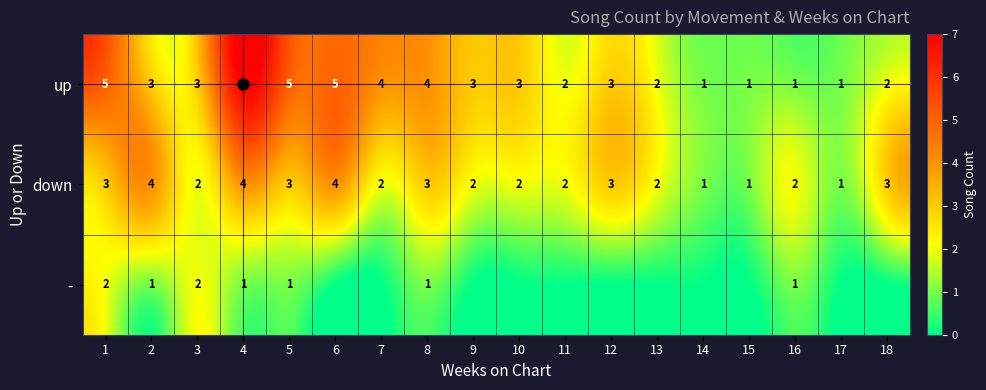

Which series has the largest total across all categories?

up